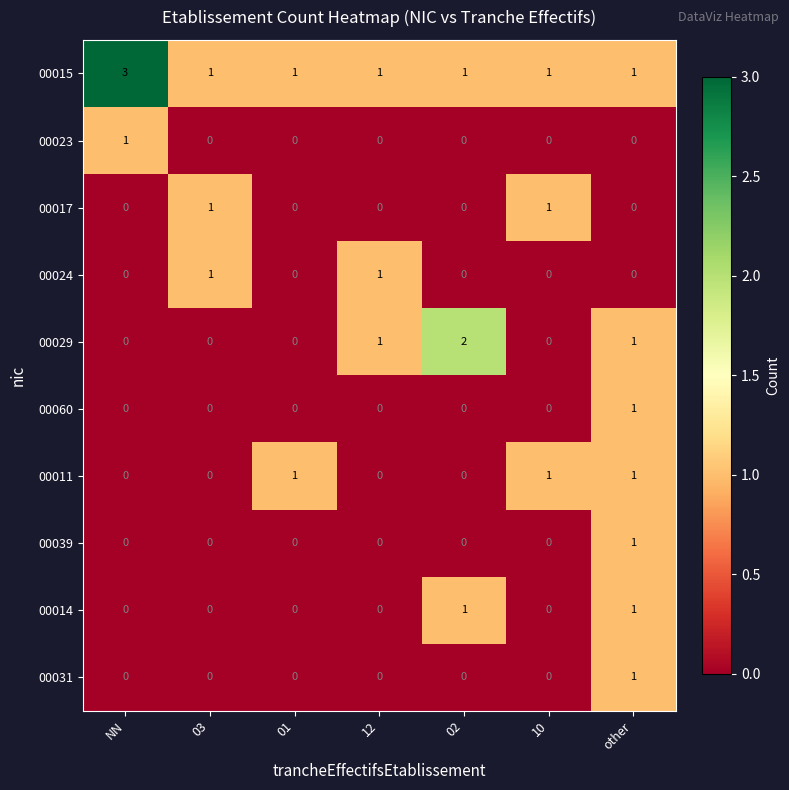

Between 03 and 02, which series saw the biggest shift?

00029